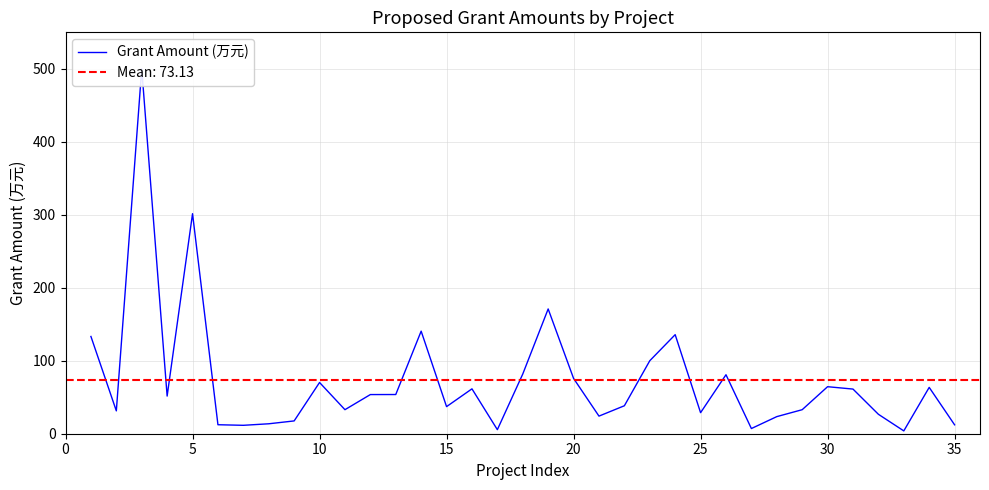

The value at 30 is 17.4. True or false?

False